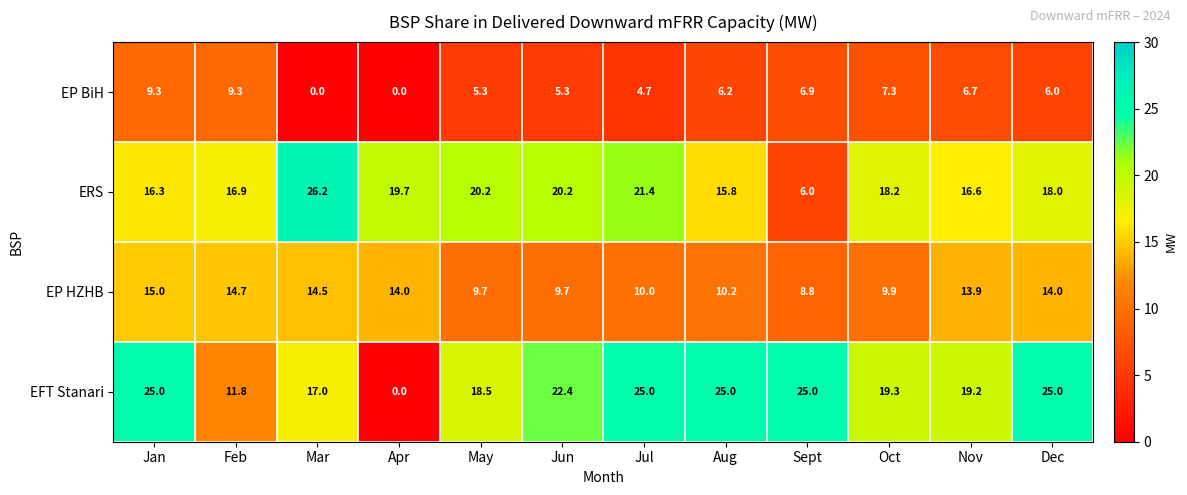

Where does the EP HZHB series first go above 13?

Jan